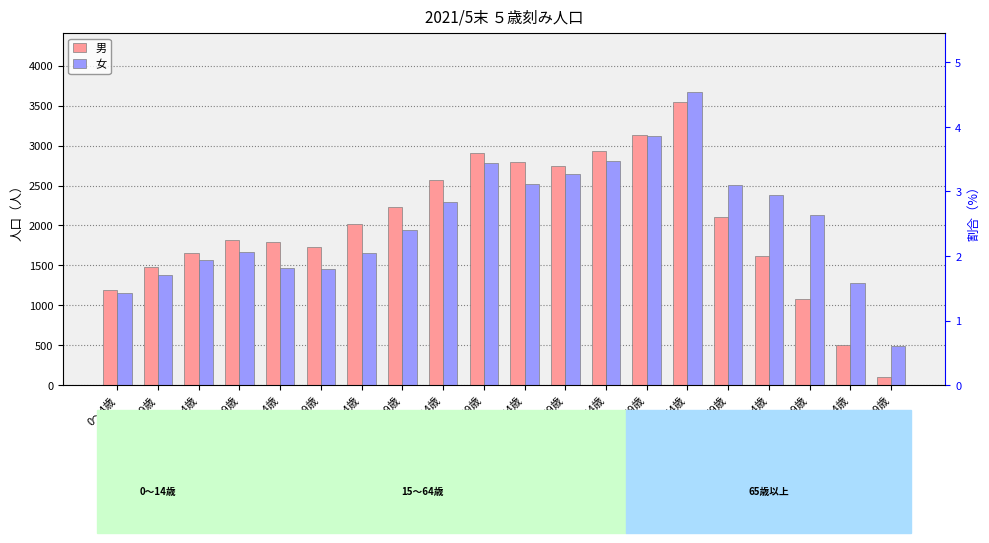

What is the average value of the 女 series?

2046